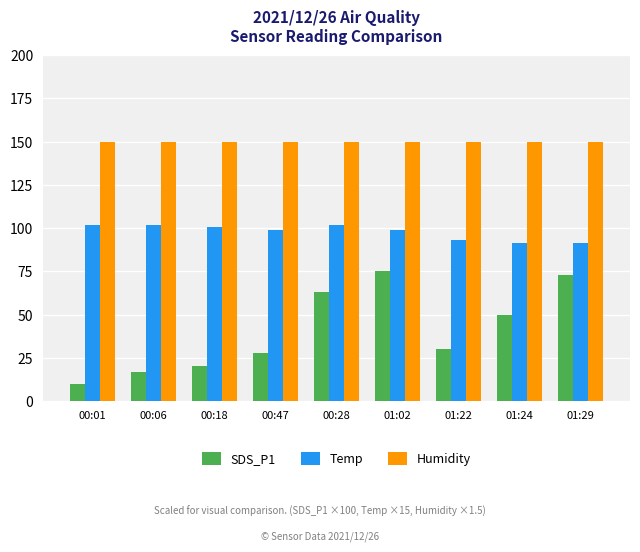

The value of Temp at 00:01 is 102.0. True or false?

True